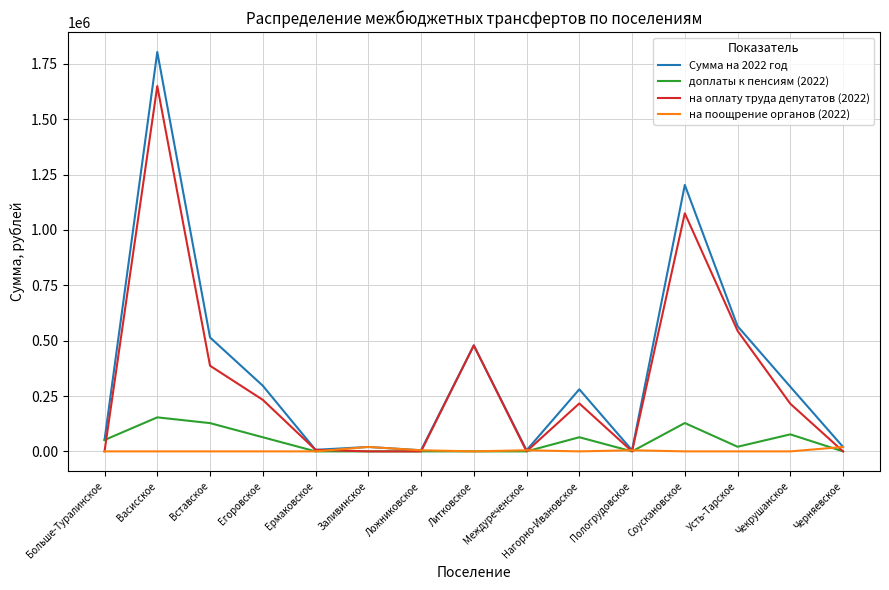

True or false: на поощрение органов (2022) and доплаты к пенсиям (2022) intersect in this chart.

True